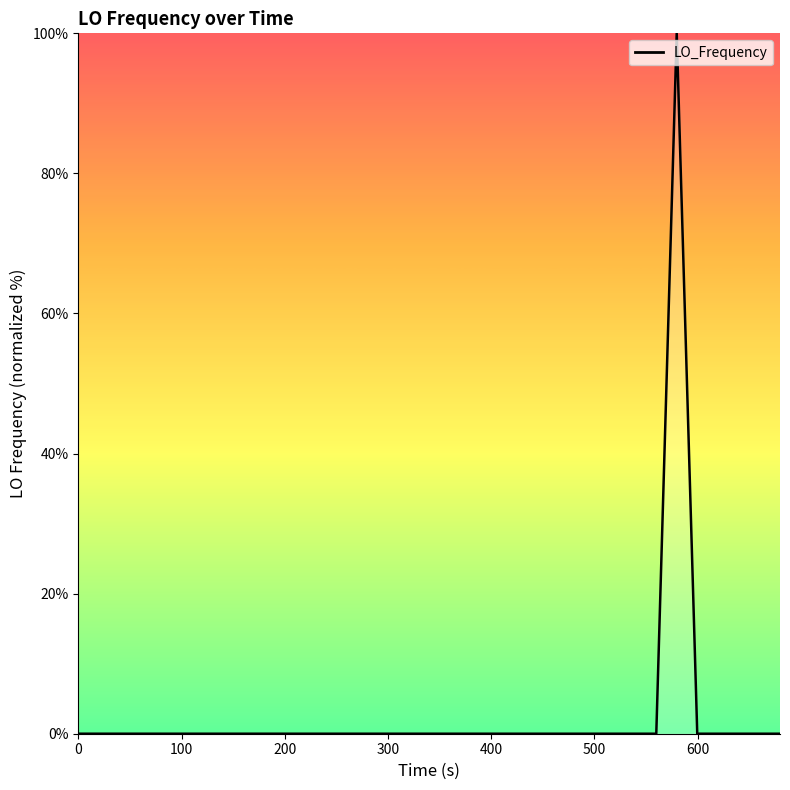

What is the difference between the maximum and minimum values?

100.0